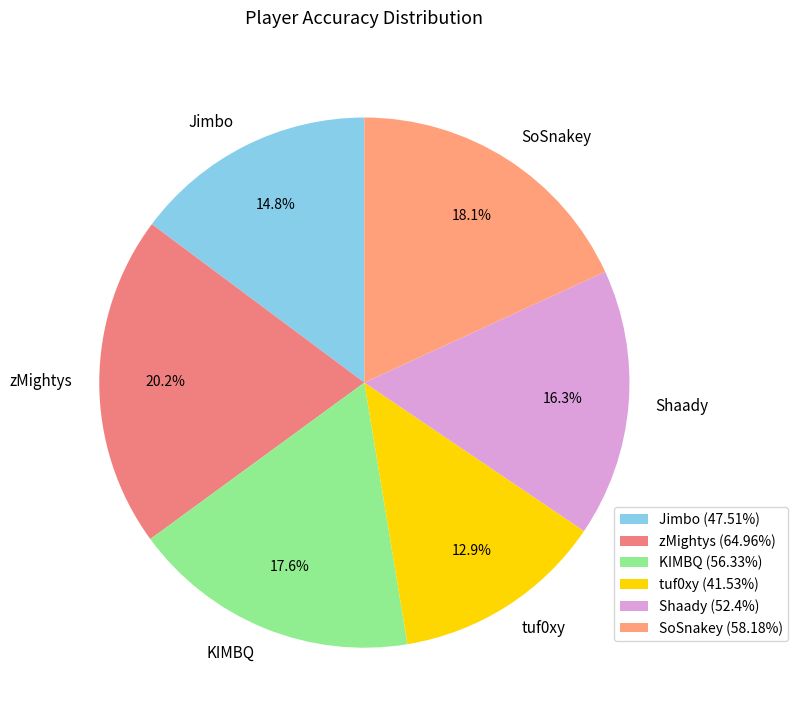

Which has a higher value, SoSnakey or Shaady?

SoSnakey